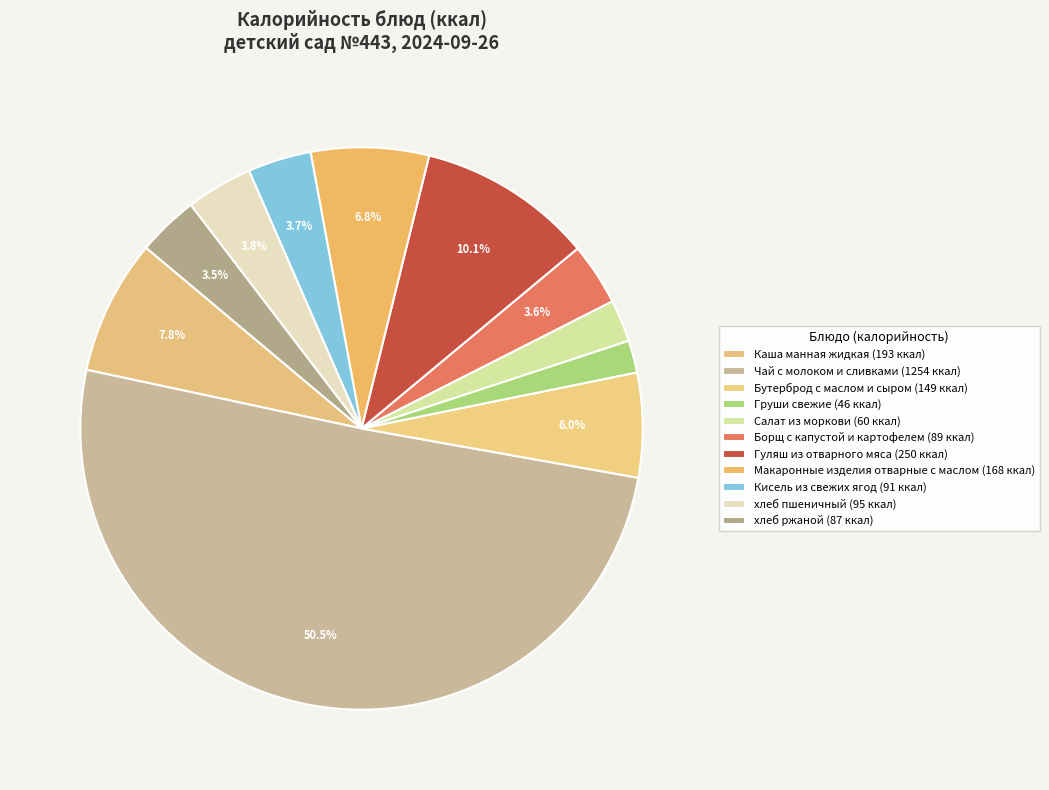

Count the number of slices in the pie.

11